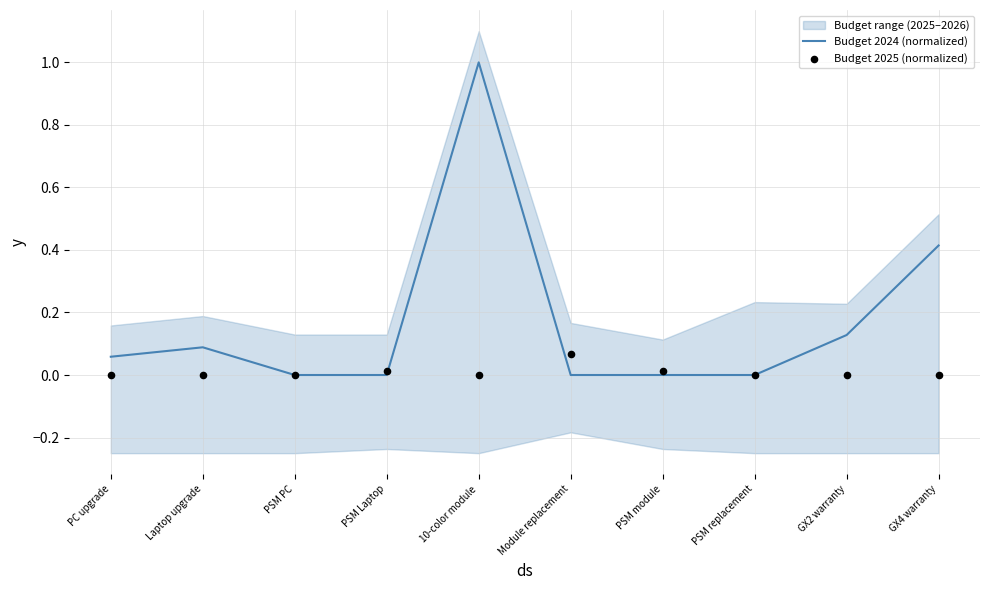

Is the value of Budget 2025 (normalized) at GX4 warranty greater than the value of Budget 2024 (normalized) at Laptop upgrade?

No